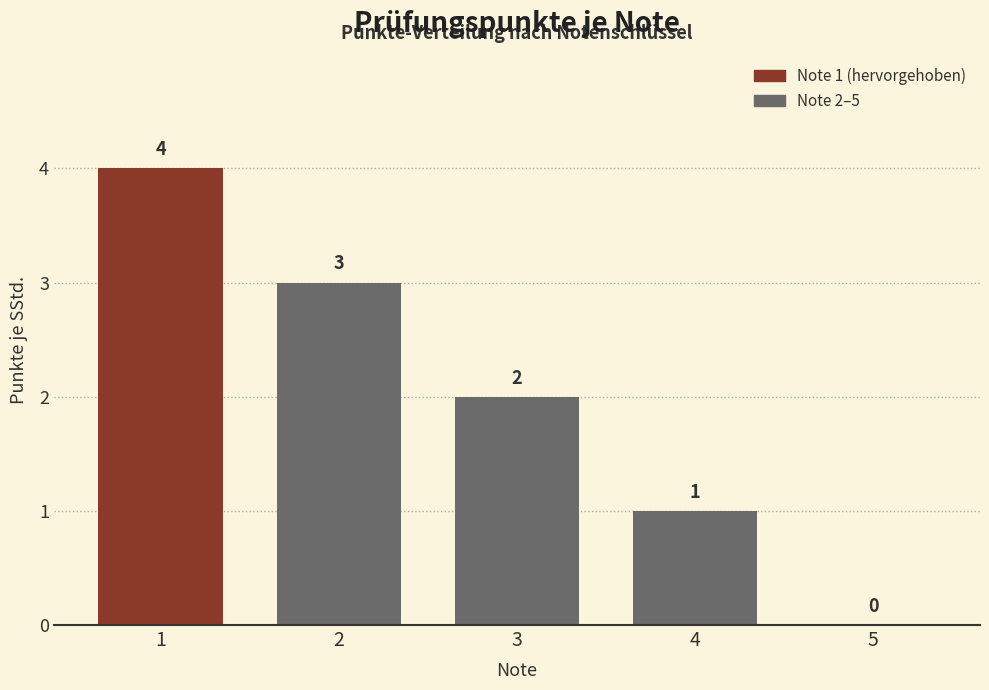

Reading left to right, extract all data points from this chart.

1=4	2=3	3=2	4=1	5=0